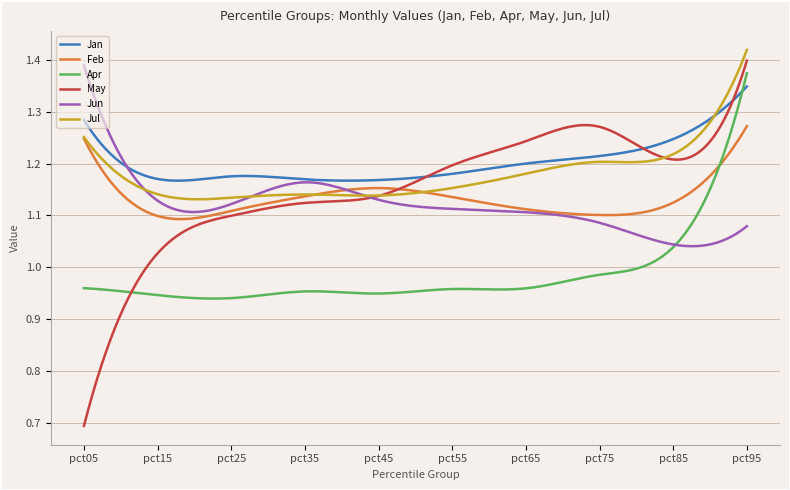

Which series has the largest range (max minus min)?

May